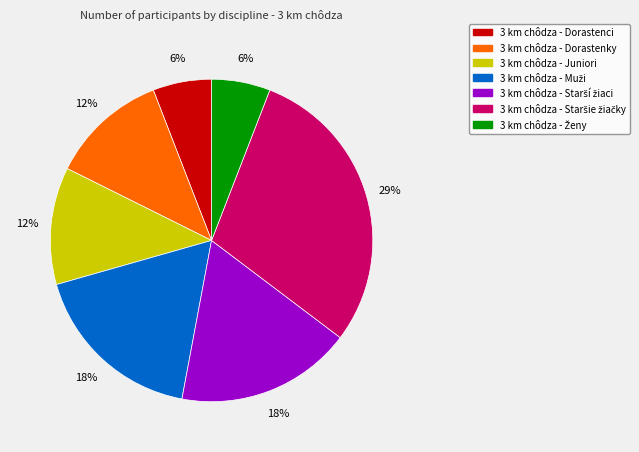

How many segments does this pie chart have?

7